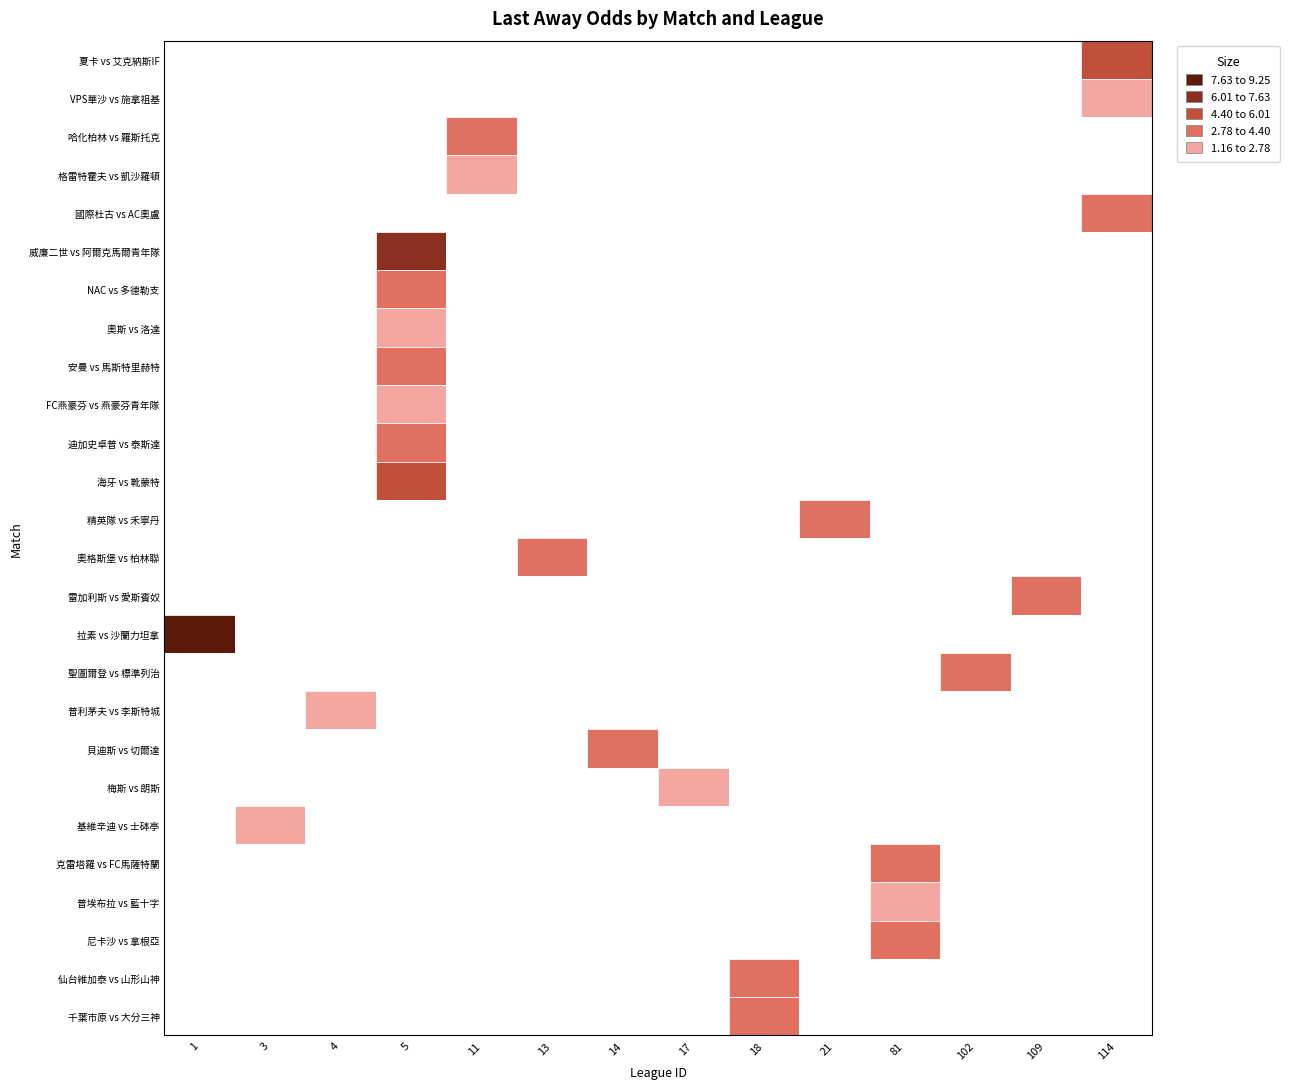

Is the value of 哈化柏林 vs 羅斯托克 at league_id greater than the value of 聖圖爾登 vs 標準列治 at last_away?

Yes